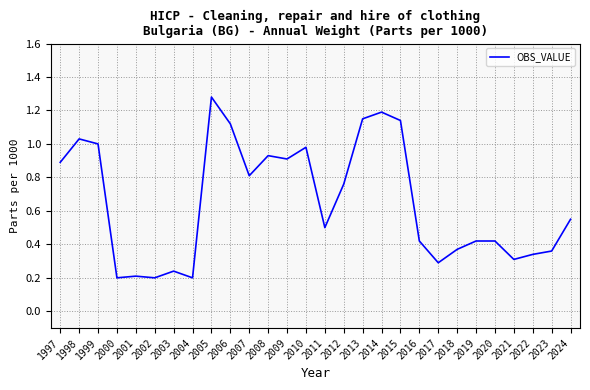

What is the sum of all values?

18.2